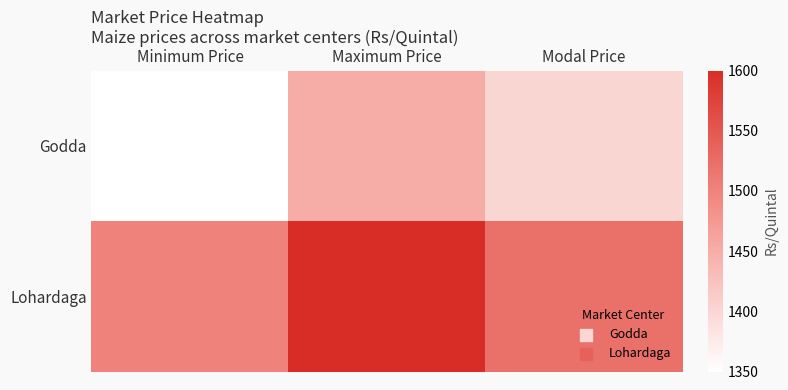

Reading left to right, transcribe all the data shown in this chart.

Godda: Minimum Price=1350	Maximum Price=1450	Modal Price=1400
Lohardaga: Minimum Price=1500	Maximum Price=1600	Modal Price=1520